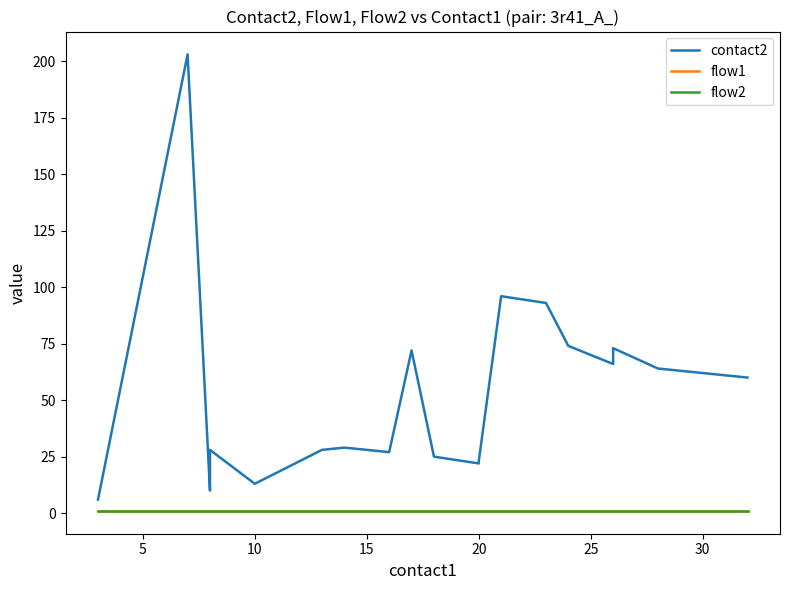

True or false: contact2 and flow1 intersect in this chart.

False